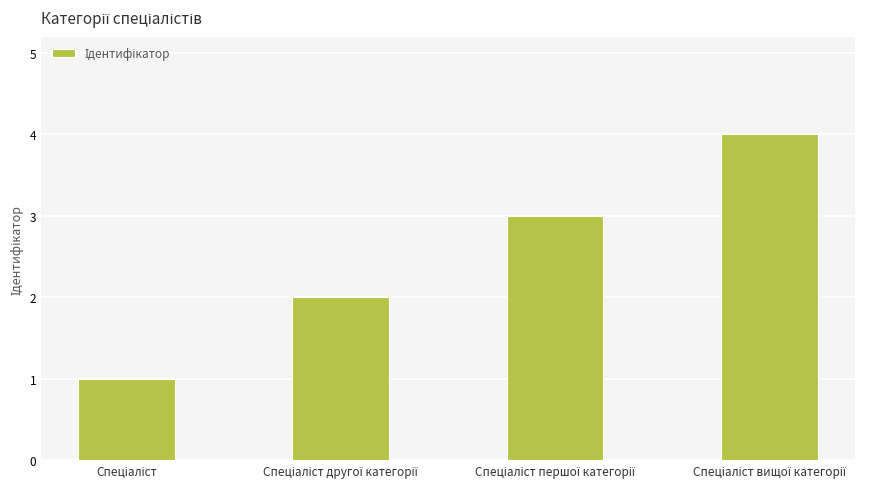

What is the sum of all values?

10